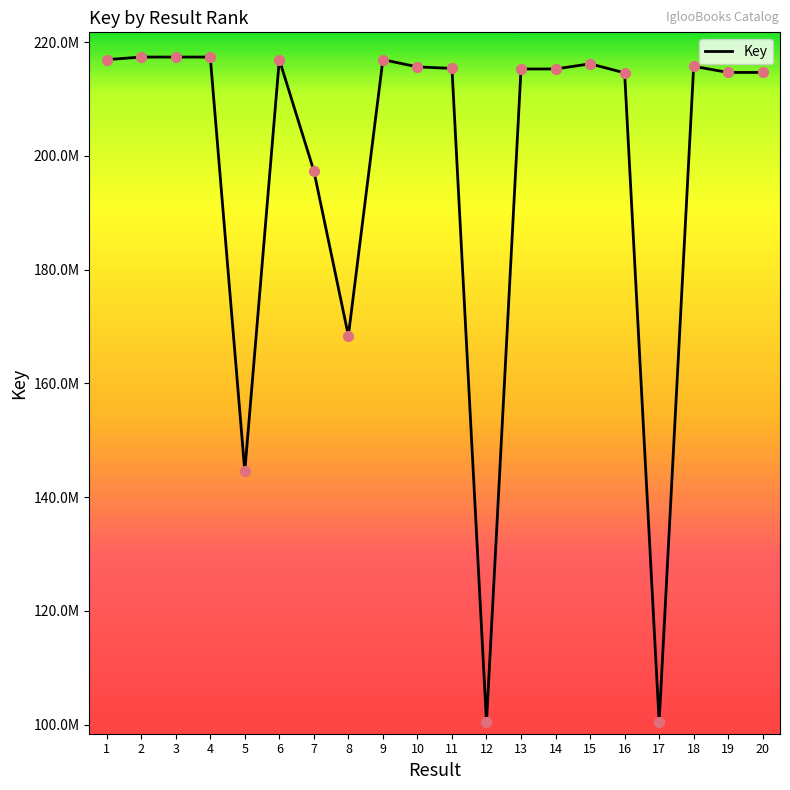

Which has a higher value, 4 or 12?

4